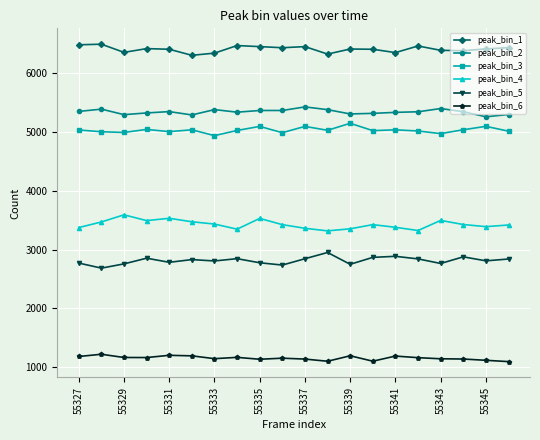

Which series has the largest total across all categories?

peak_bin_1